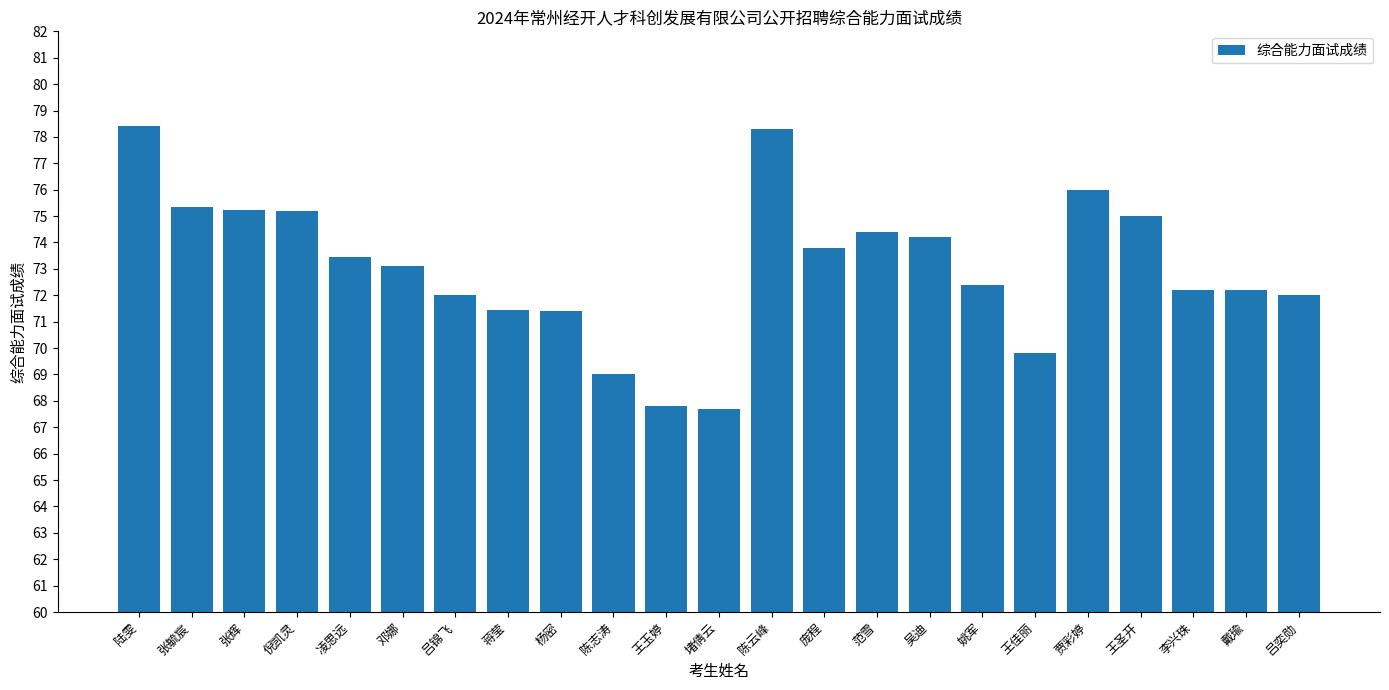

Which has a higher value, 邓娜 or 陈志涛?

邓娜